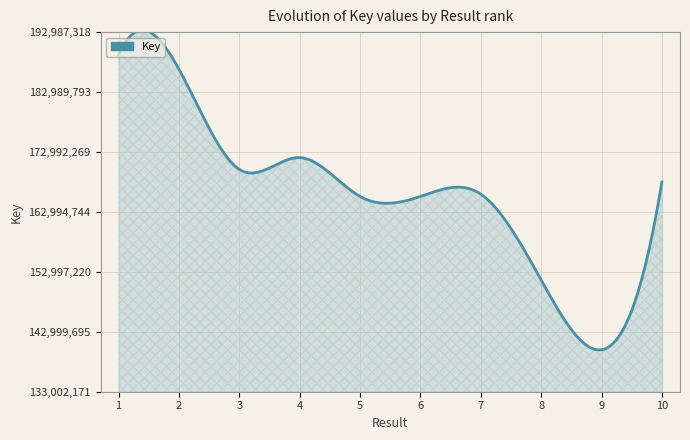

How many lines are shown in the chart?

1